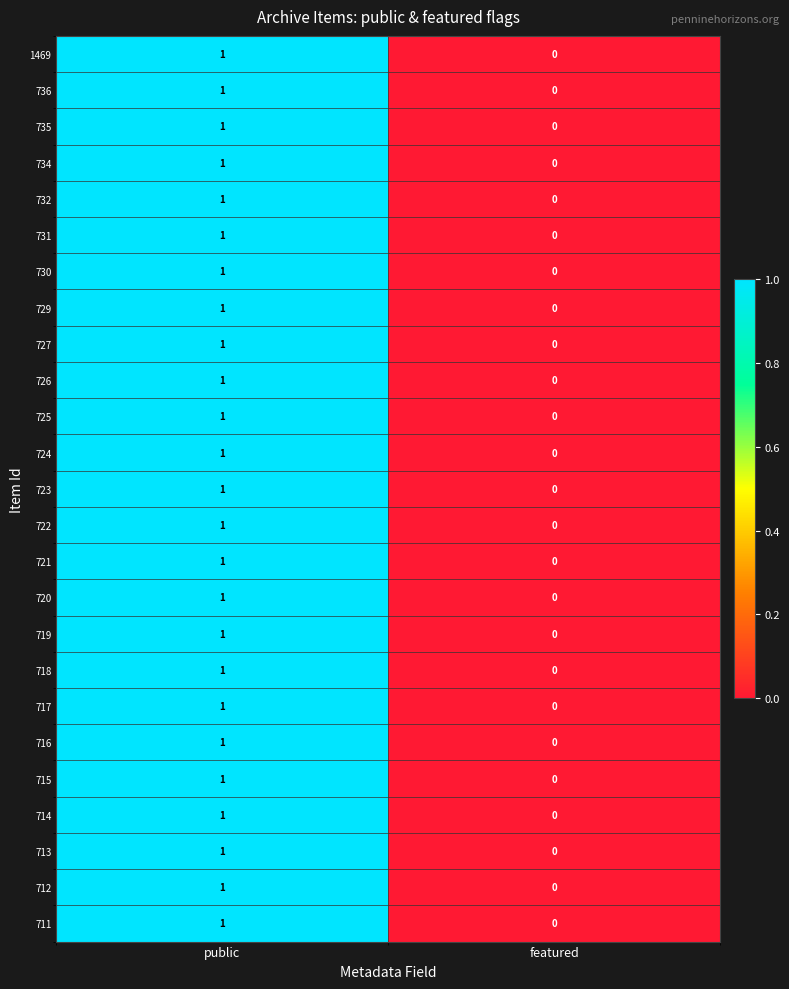

Which label corresponds to the smallest value in the chart?

featured